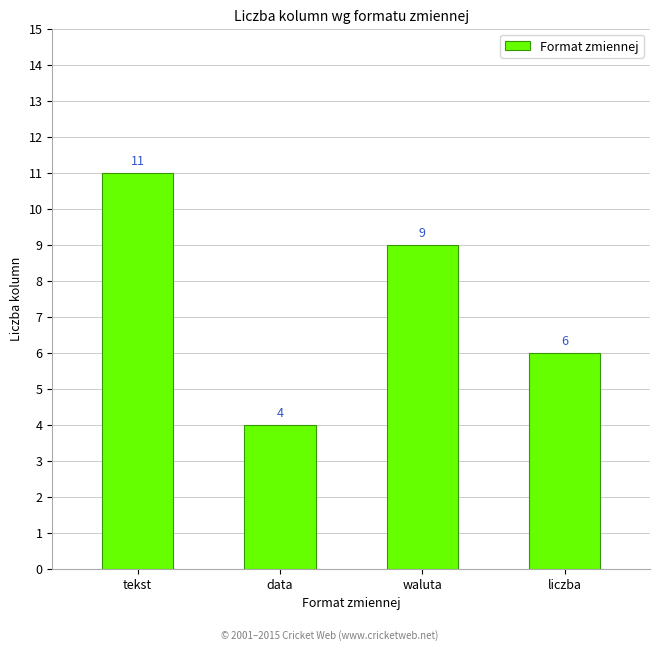

What is the label of the 4th bar from the left?

liczba